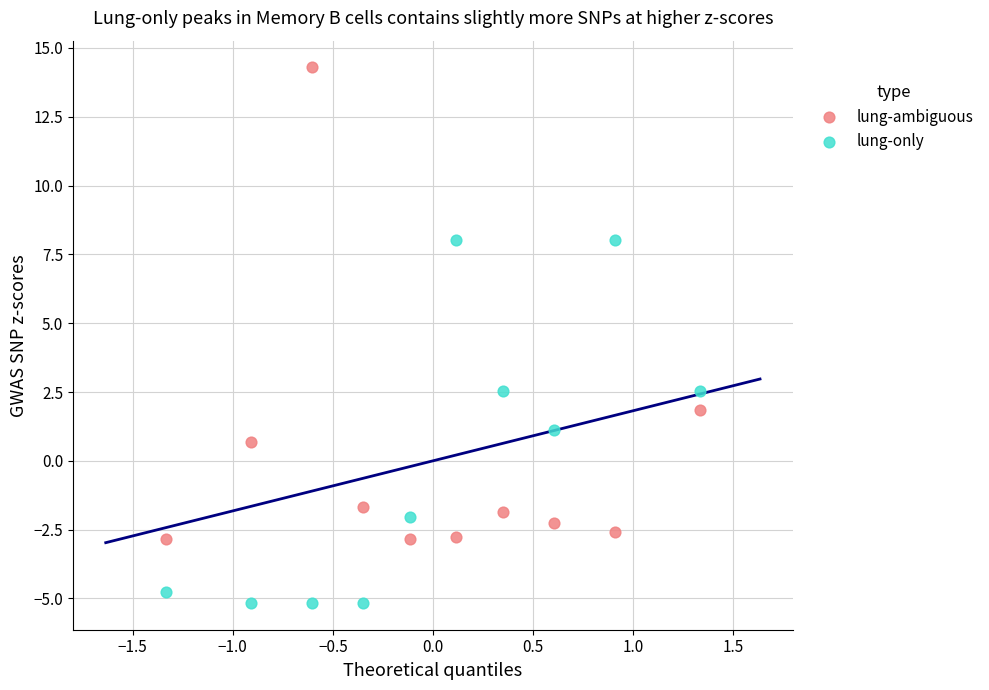

Which series reaches the minimum Y coordinate?

lung-only